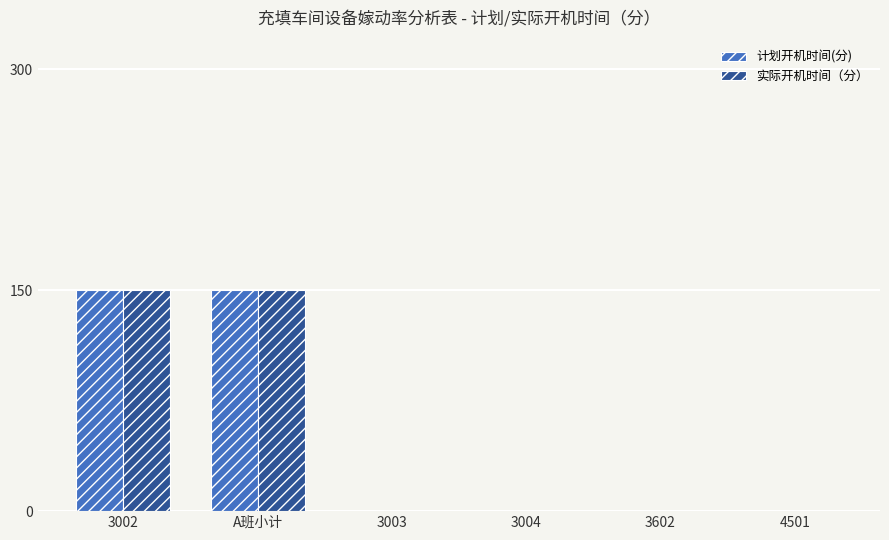

What is the maximum value for 实际开机时间（分）?

150